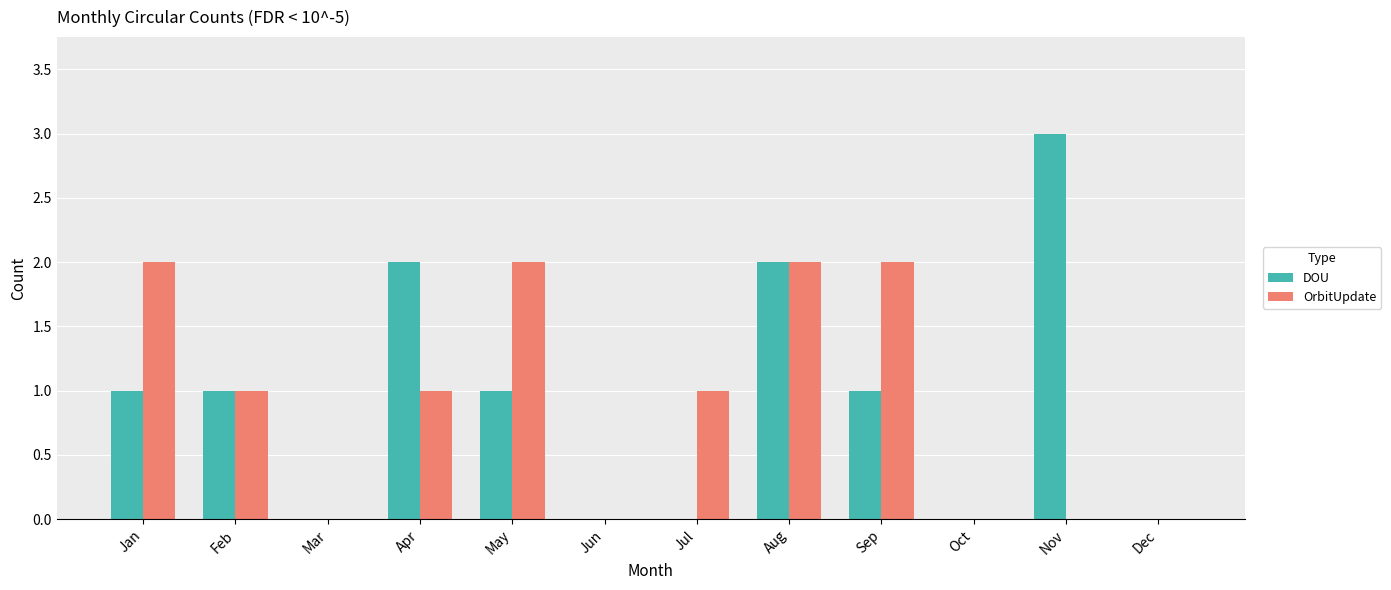

At which category does the chart reach its peak across all series?

Nov